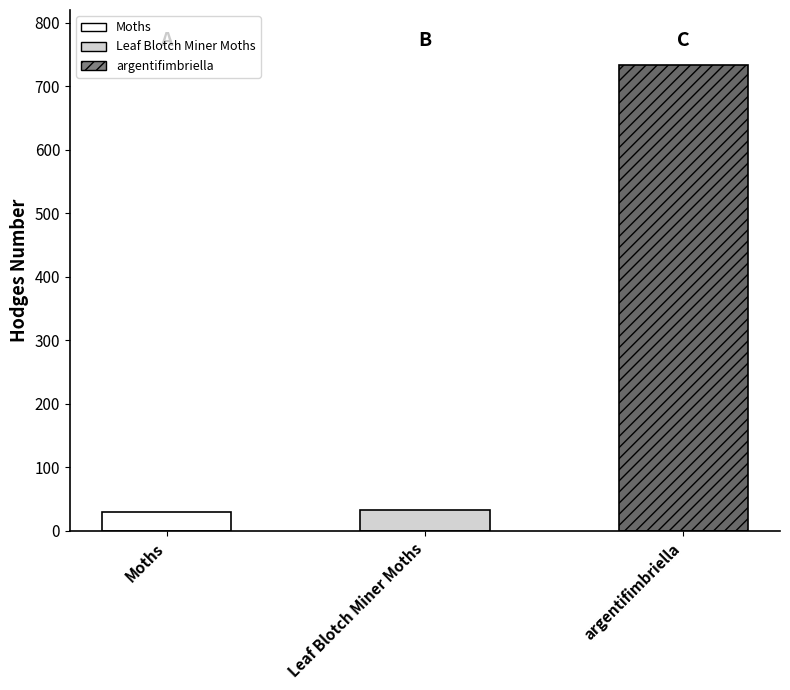

Rank the categories by value from highest to lowest.

argentifimbriella, Leaf Blotch Miner Moths, Moths